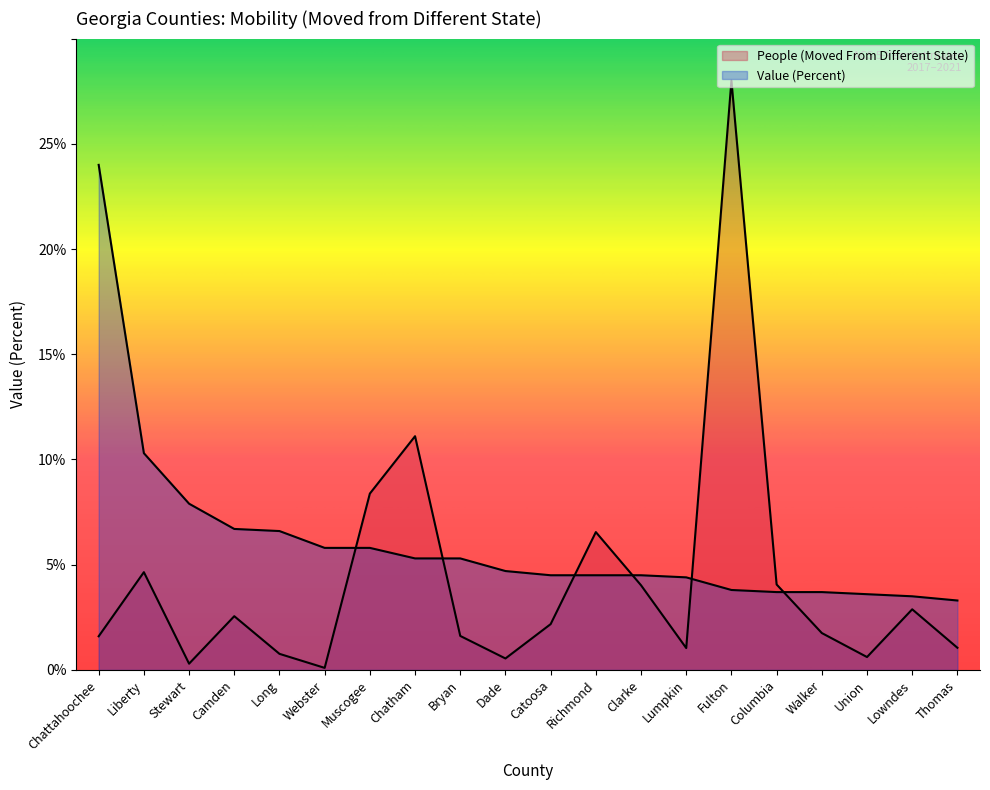

How many lines are shown in the chart?

2